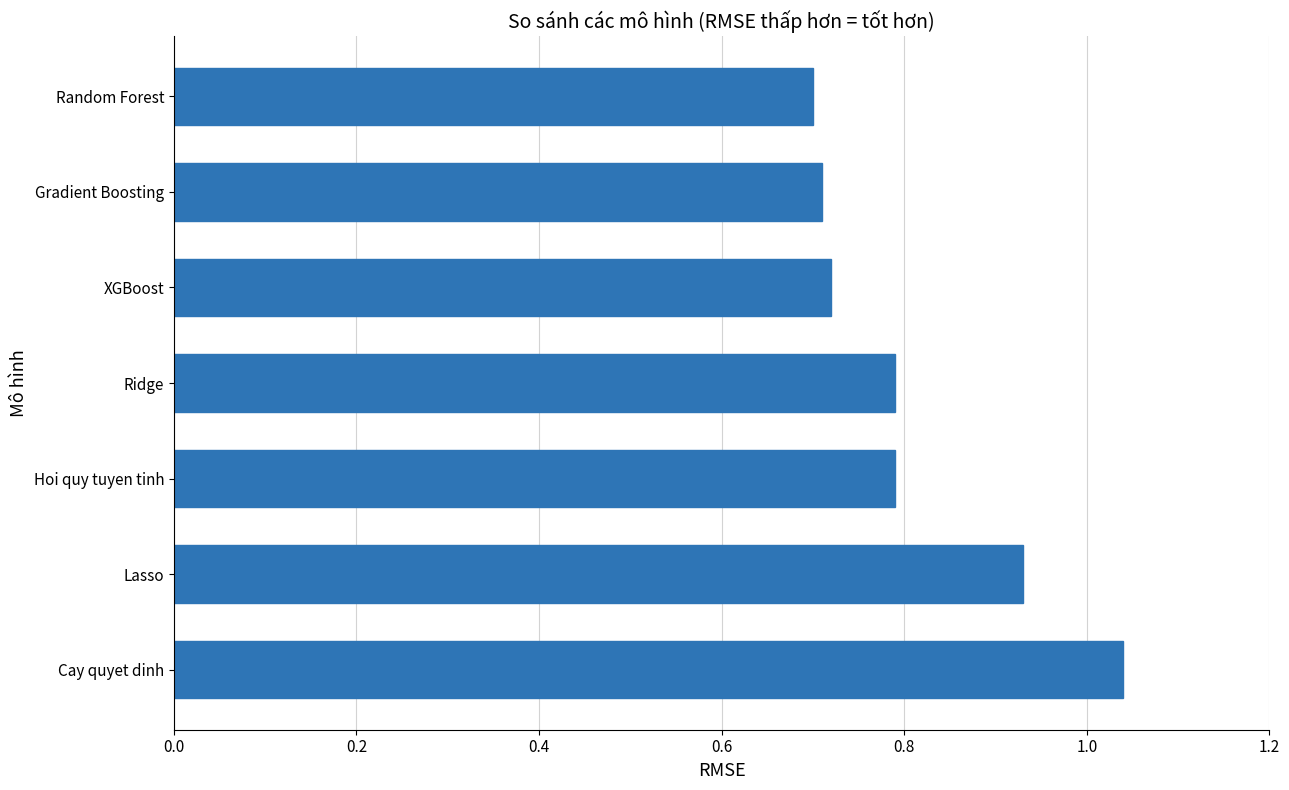

The chart shows a value of 0.5 at Ridge. True or false?

False